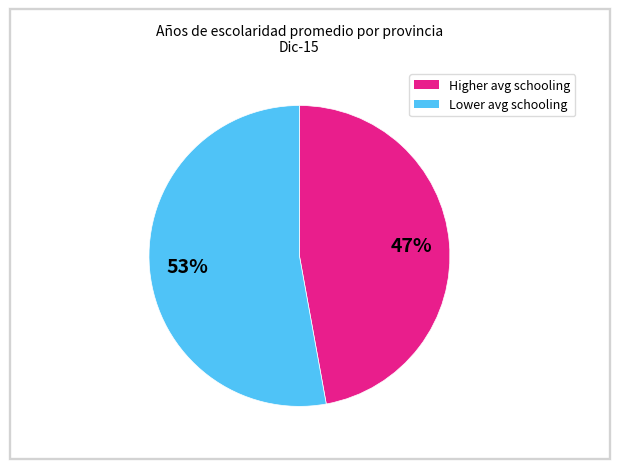

To the nearest percent, what is the average slice percentage?

50%